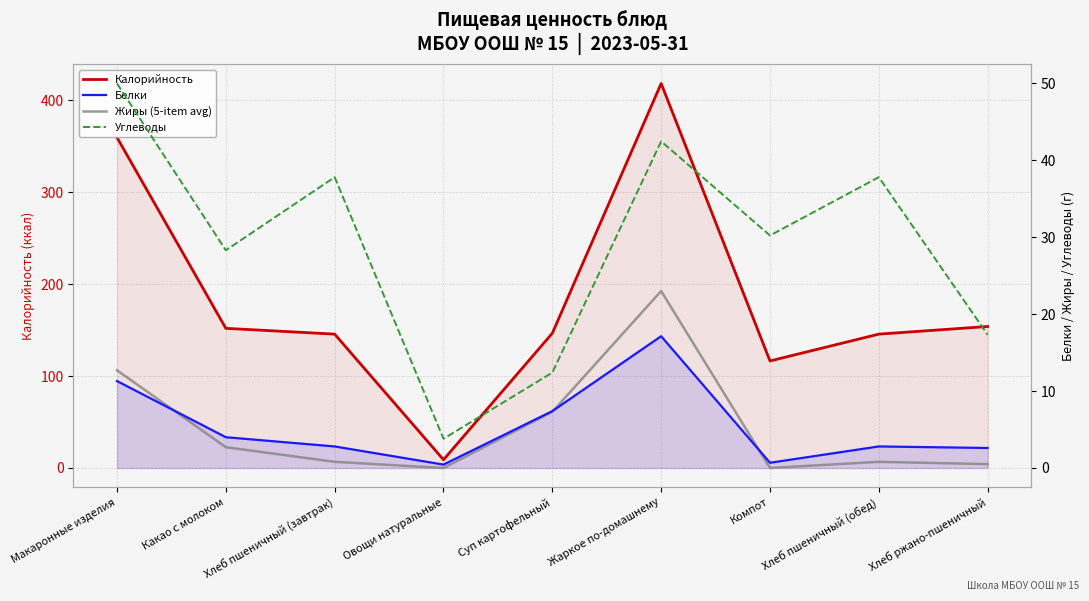

List the series in order of their peak value, lowest first.

Белки, Жиры (5-item avg), Углеводы, Калорийность